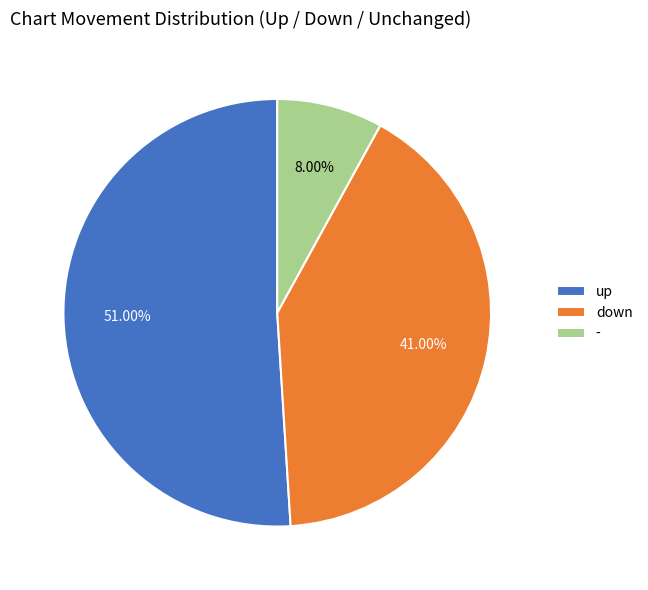

What percentage is the up slice, to the nearest percent?

51%